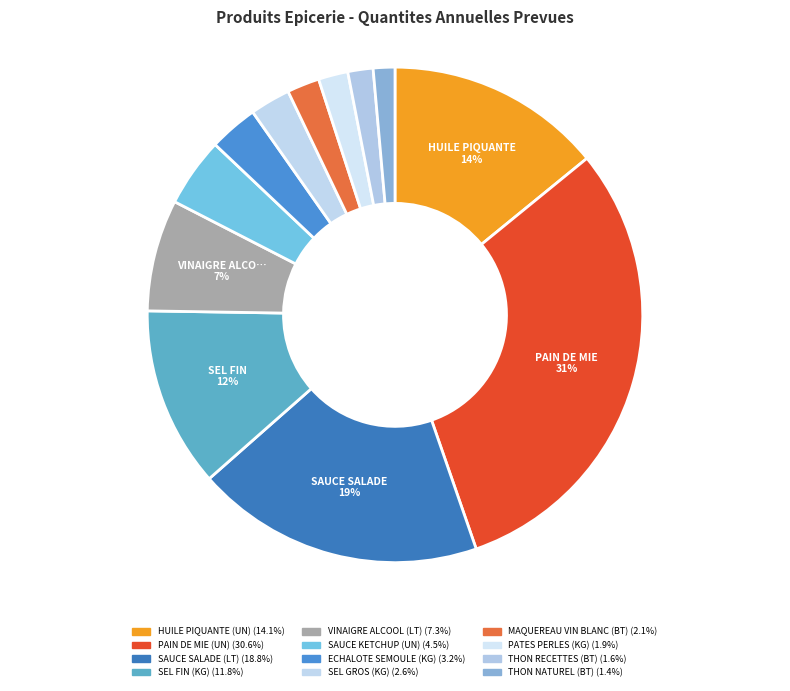

Count the number of slices in the pie.

12